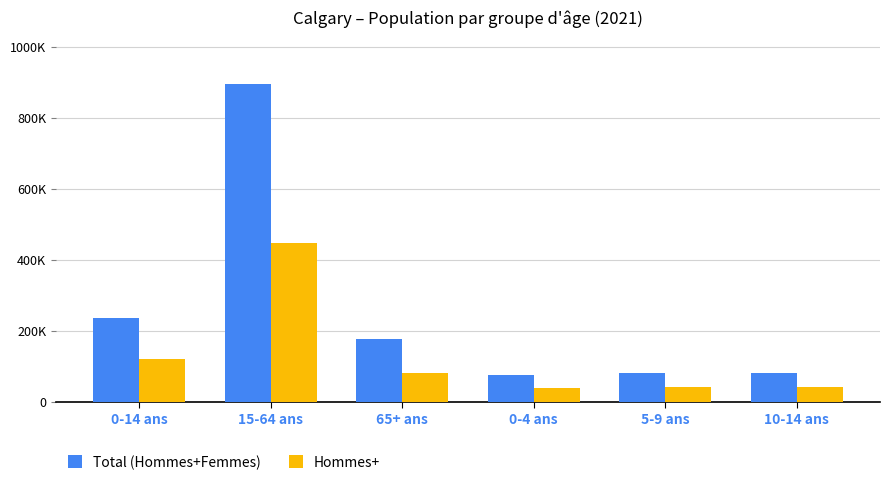

At which label does Hommes+ reach its minimum?

0-4 ans